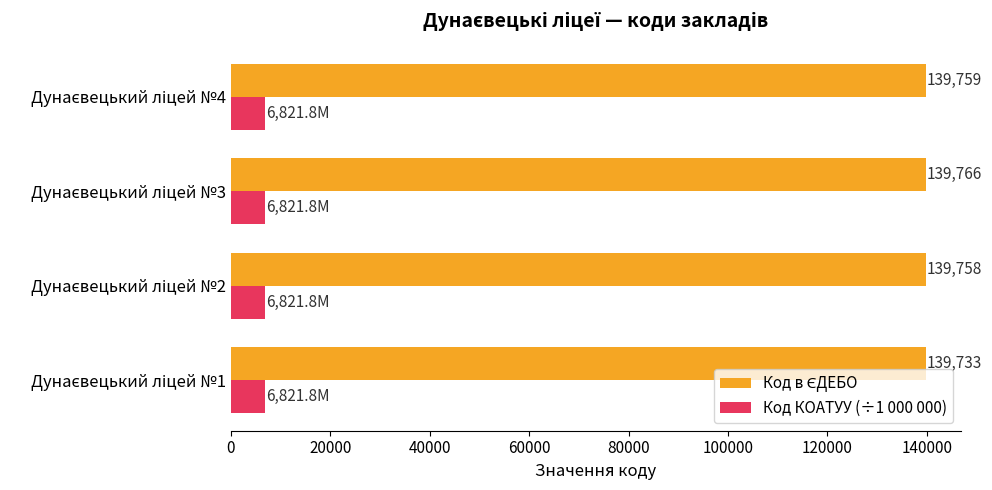

At how many categories does at least one series exceed 17804?

4